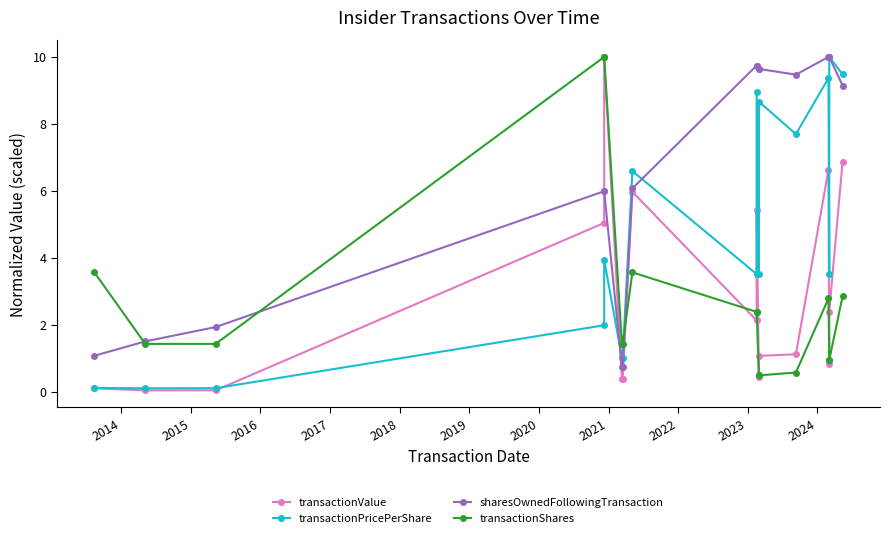

In transactionValue, how many points are lower than both neighbors (excluding endpoints)?

4